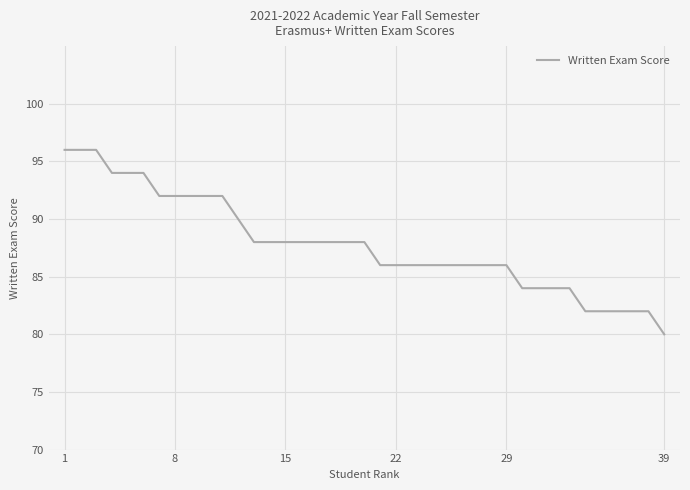

What is the smallest value displayed?

80